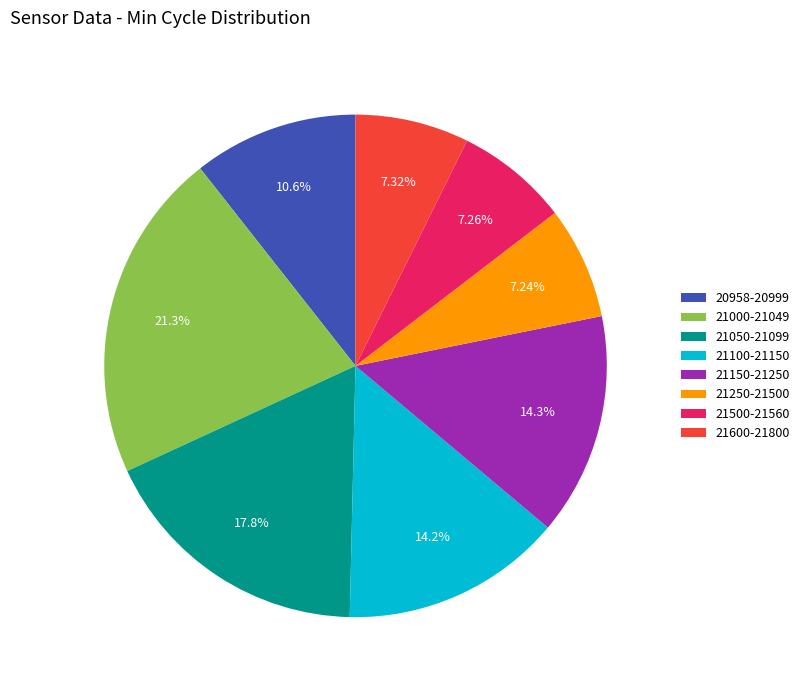

What is the ratio of the value at 21100-21150 to the value at 21050-21099?

0.8